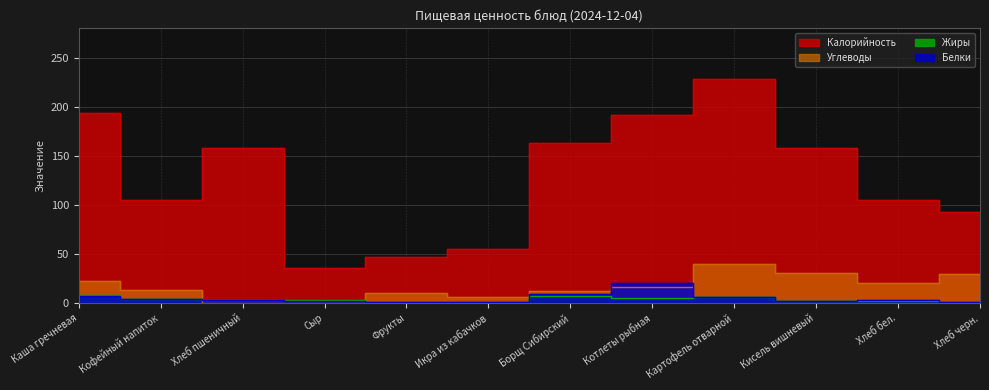

Reading left to right, transcribe all the data shown in this chart.

Калорийность: 194	105	158	36	47	55	163	192	229	158	105	93
Белки: 7	4	3	2	1	1	9	21	6	2	3	1
Жиры: 8	4	3	3	1	1	7	5	6	2	2	1
Углеводы: 23	14	0	0	10	6	12	17	40	31	21	30